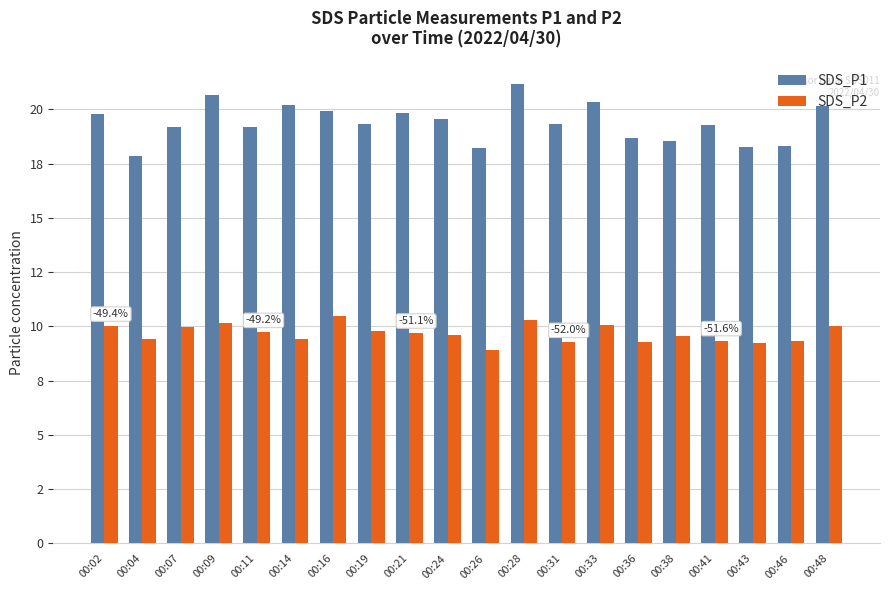

At which label is SDS_P2 closest to 9?

00:26